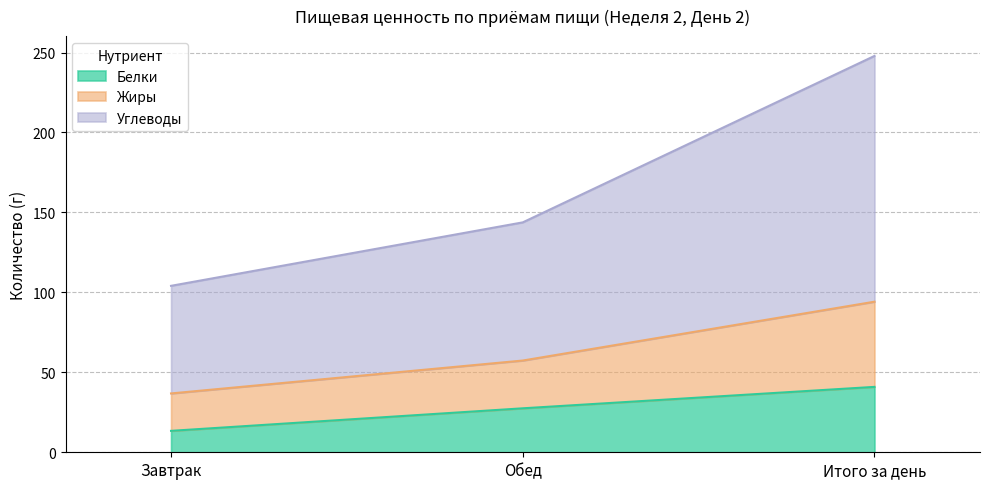

What is the total value across all series at Итого за день?

247.9